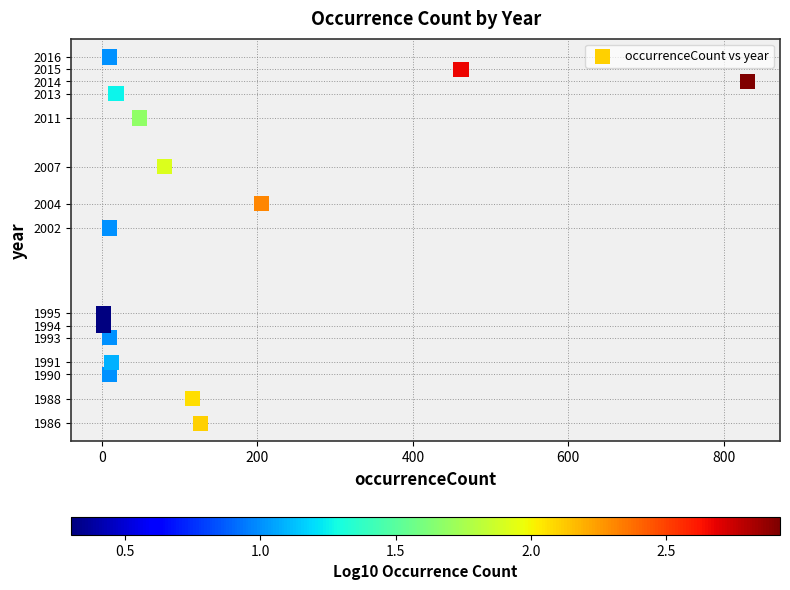

What Y value in the scatter plot is closest to 2001?

2002